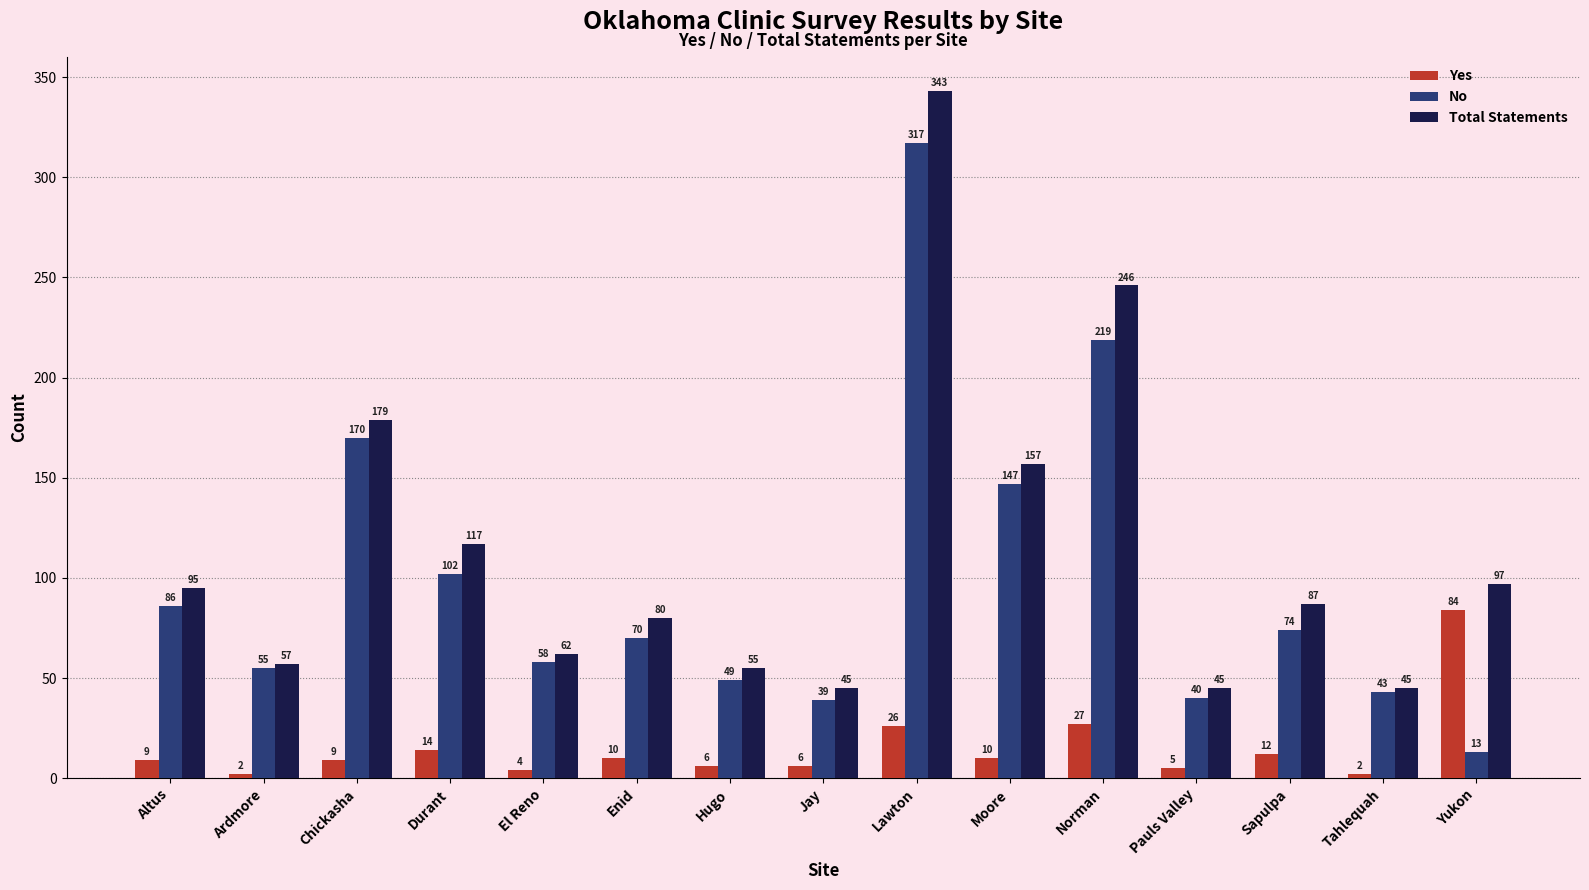

What is the minimum value for No?

13